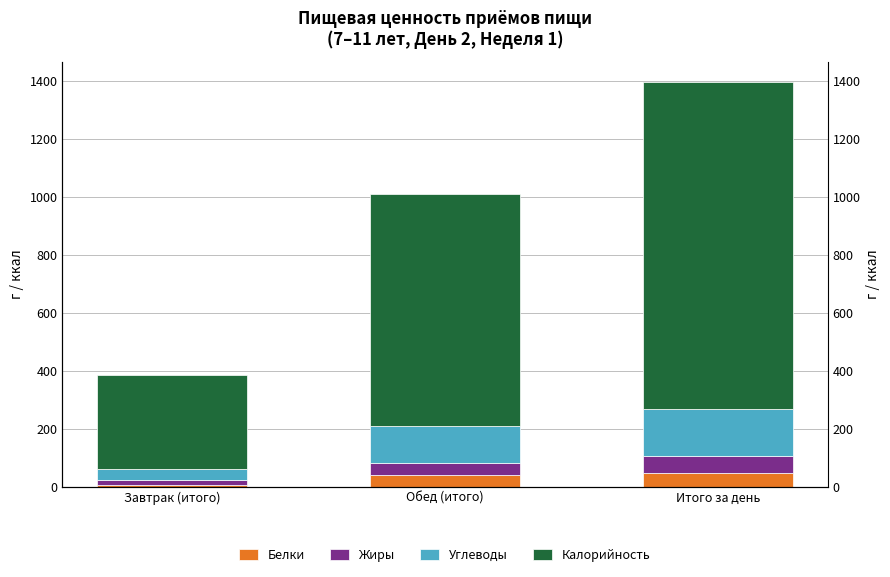

What is the label of the 1st bar from the right?

Итого за день